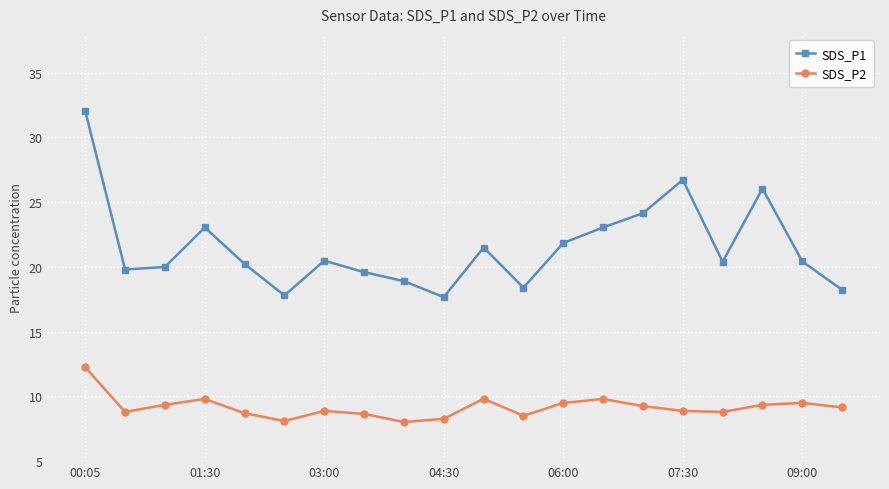

Which series has the largest range (max minus min)?

SDS_P1